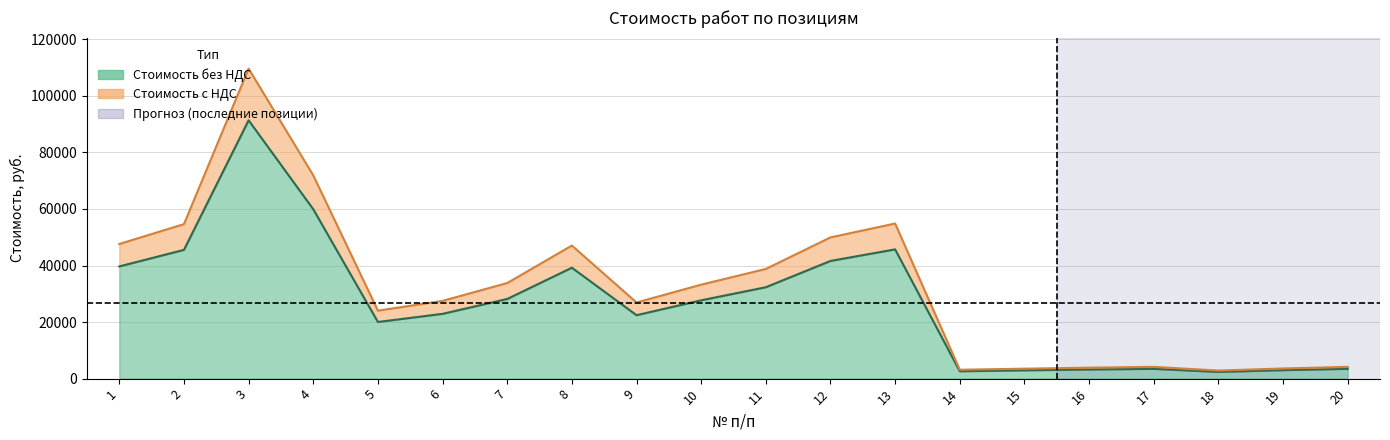

What value does the Стоимость без НДС series have at 3?

91371.2